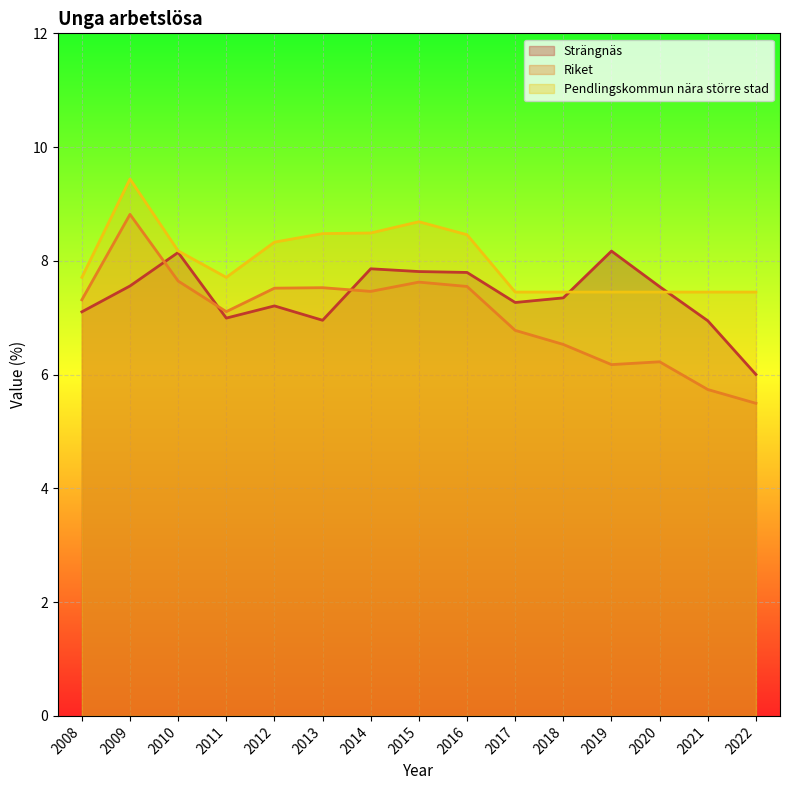

The Pendlingskommun nära större stad series shows 11.4 at 2008. True or false?

False